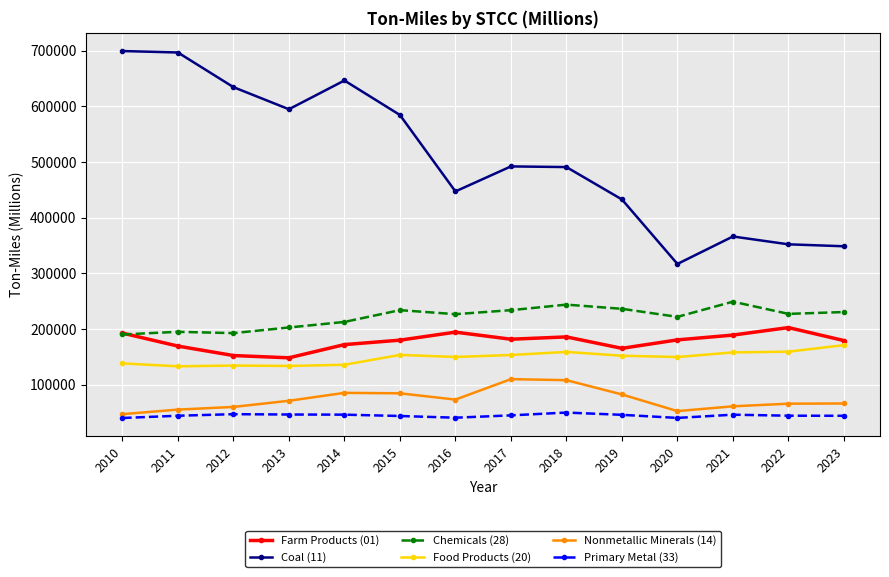

Which series changed the most between 2018 and 2021?

Coal (11)